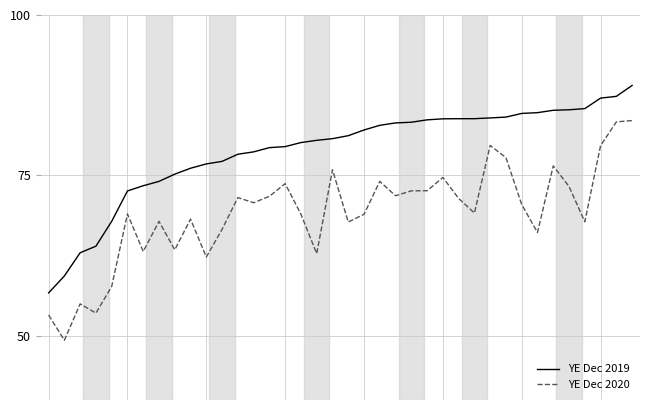

True or false: YE Dec 2019 and YE Dec 2020 cross at least once.

False